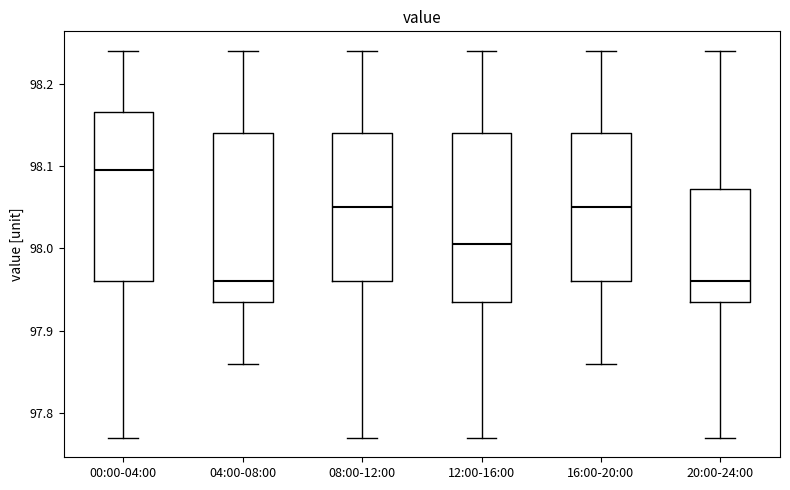

Where does the lower whisker of the box for 04:00-08:00 end on the y-axis? The values are not printed on the chart, so give them approximately, as read against the axis.

97.86